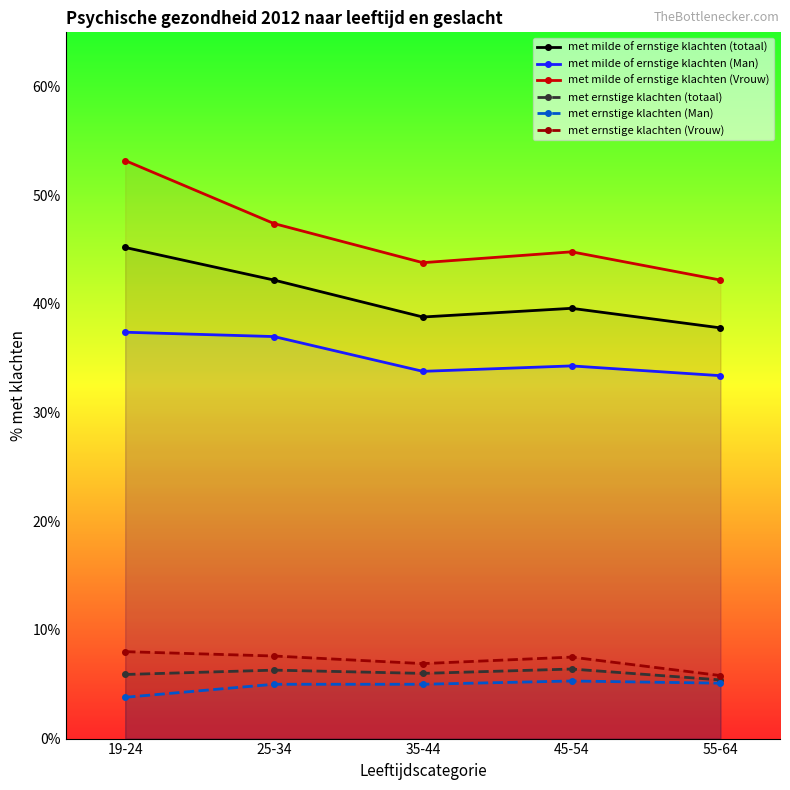

True or false: met milde of ernstige klachten (Man) and met ernstige klachten (Vrouw) intersect in this chart.

False